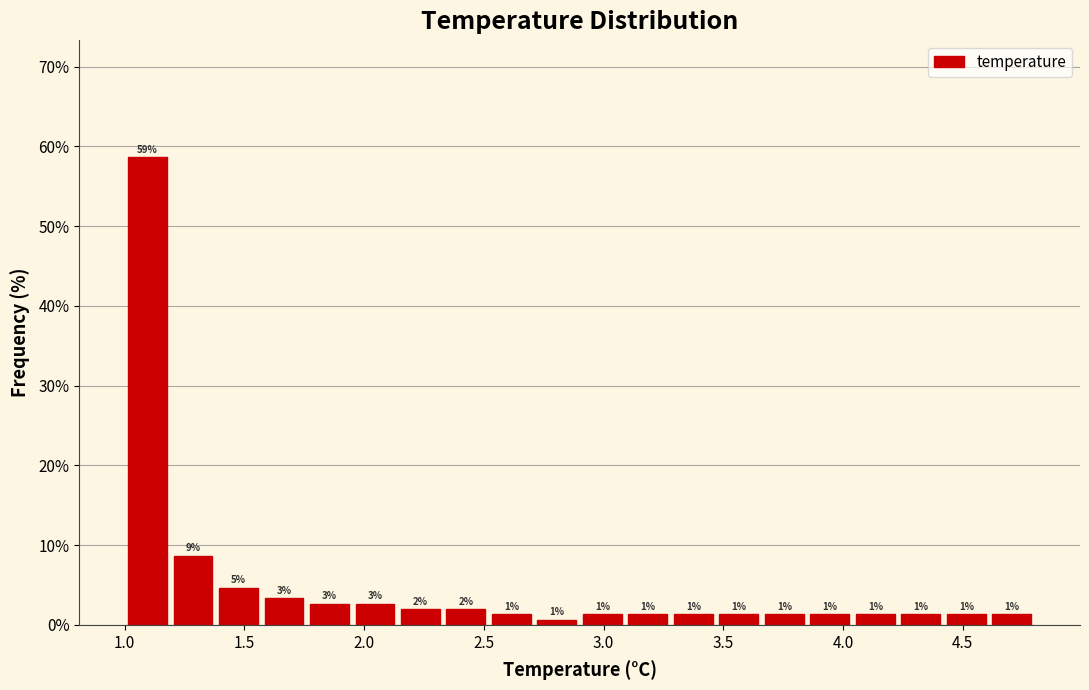

Read against the x-axis, roughly where is the centre of the tallest bar?

1.10